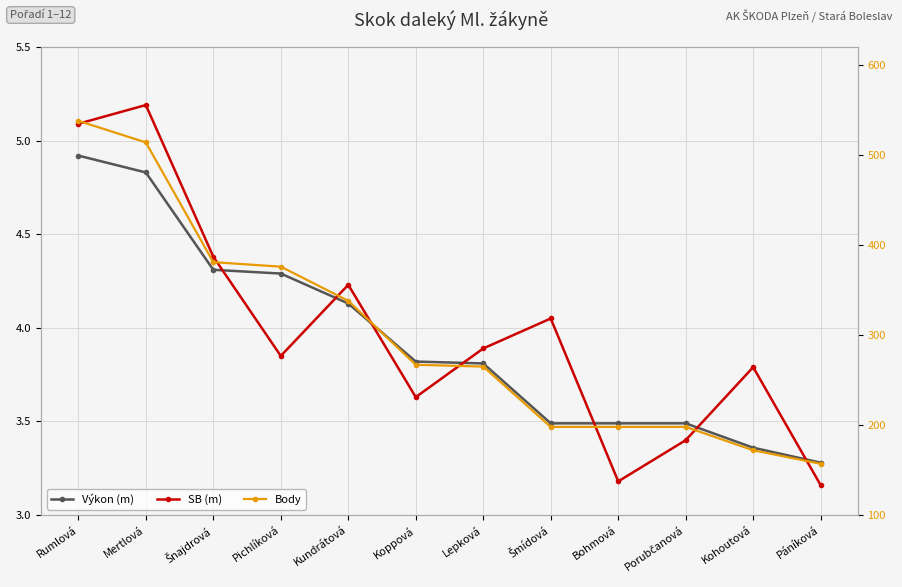

Reading right to left, transcribe all the data shown in this chart.

Výkon: Páníková=3.3	Kohoutová=3.4	Porubčanová=3.5	Bohmová=3.5	Šmídová=3.5	Lepková=3.8	Koppová=3.8	Kundrátová=4.1	Pichlíková=4.3	Šnajdrová=4.3	Mertlová=4.8	Rumlová=4.9
SB: Páníková=3.2	Kohoutová=3.8	Porubčanová=3.4	Bohmová=3.2	Šmídová=4.0	Lepková=3.9	Koppová=3.6	Kundrátová=4.2	Pichlíková=3.9	Šnajdrová=4.4	Mertlová=5.2	Rumlová=5.1
Body: Páníková=157.0	Kohoutová=172.0	Porubčanová=198.0	Bohmová=198.0	Šmídová=198.0	Lepková=265.0	Koppová=267.0	Kundrátová=338.0	Pichlíková=376.0	Šnajdrová=381.0	Mertlová=514.0	Rumlová=538.0